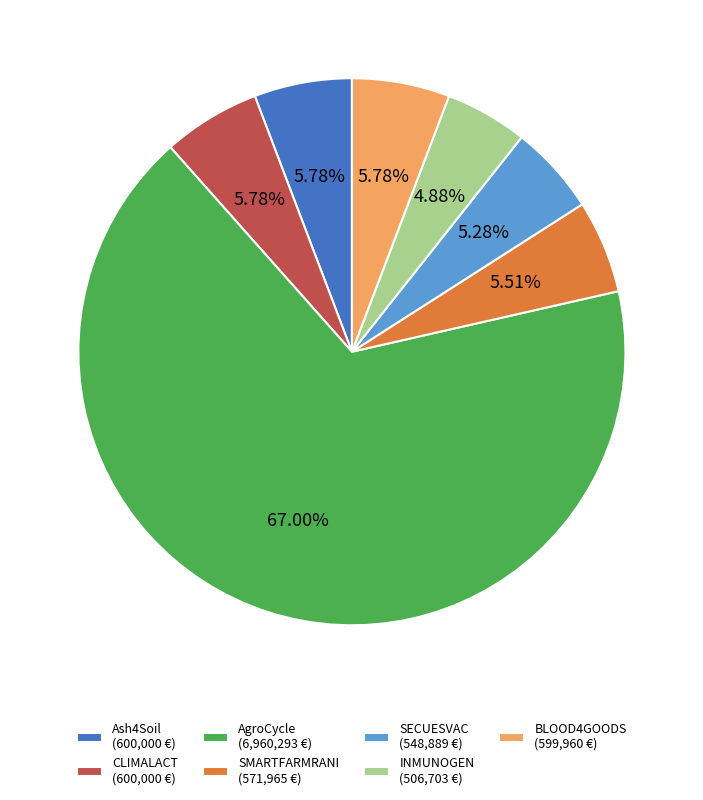

Count the number of slices in the pie.

7